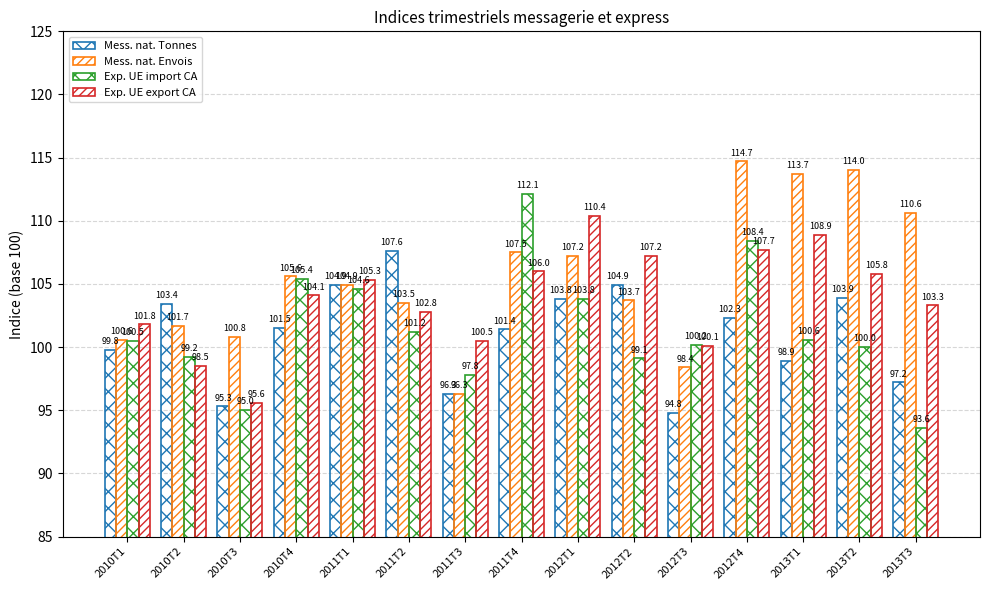

How many data points in Mess. nat. Tonnes are less than 101?

6